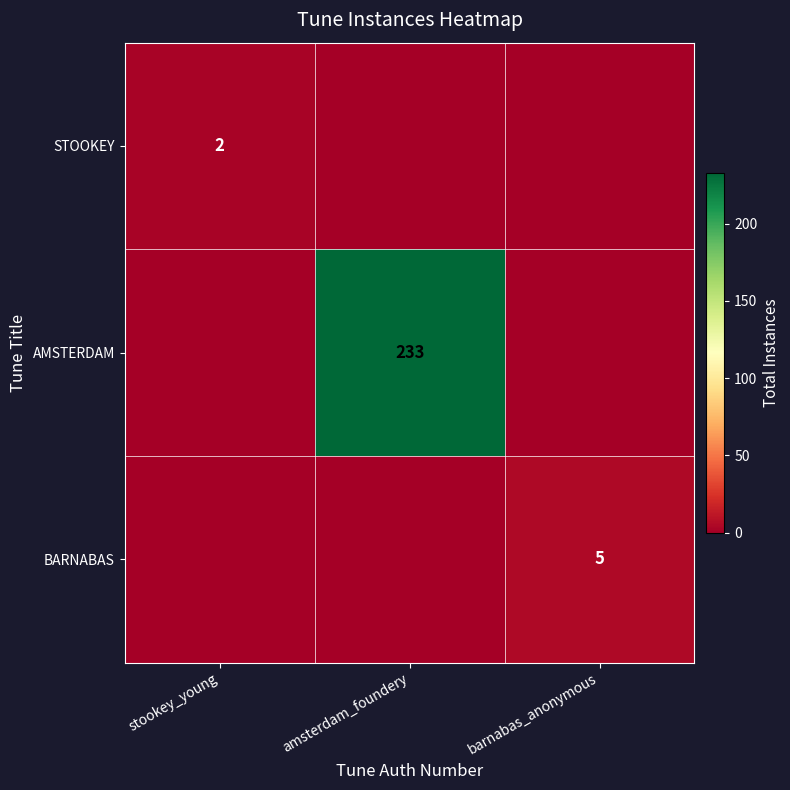

At how many categories does at least one series exceed 209?

1